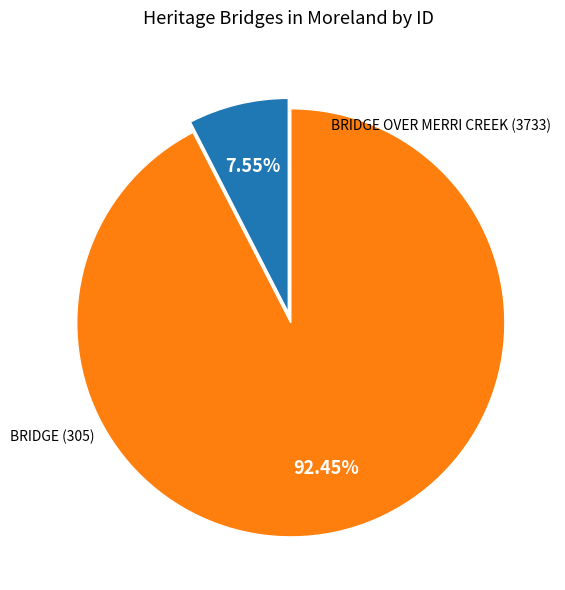

Is there any slice that represents more than half of the pie?

Yes